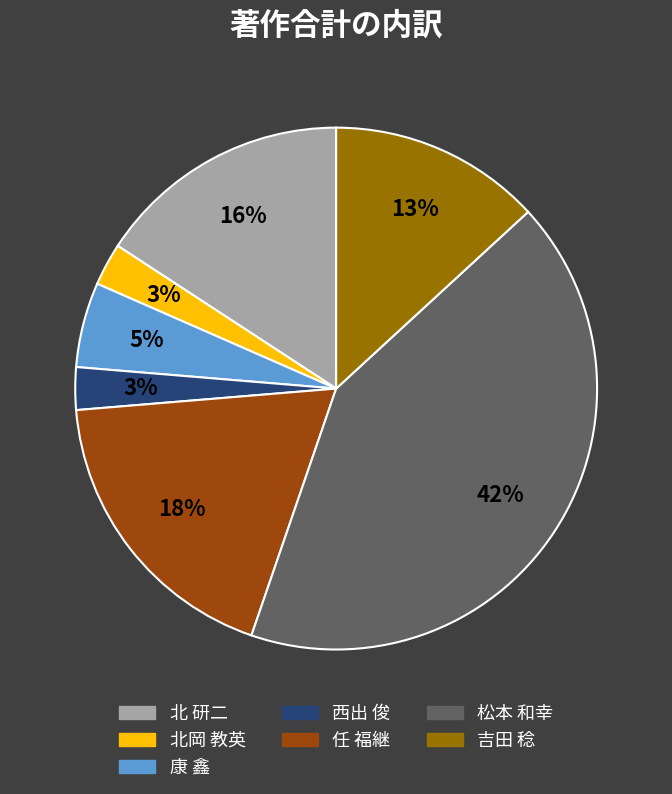

Is there a majority slice in this chart?

No